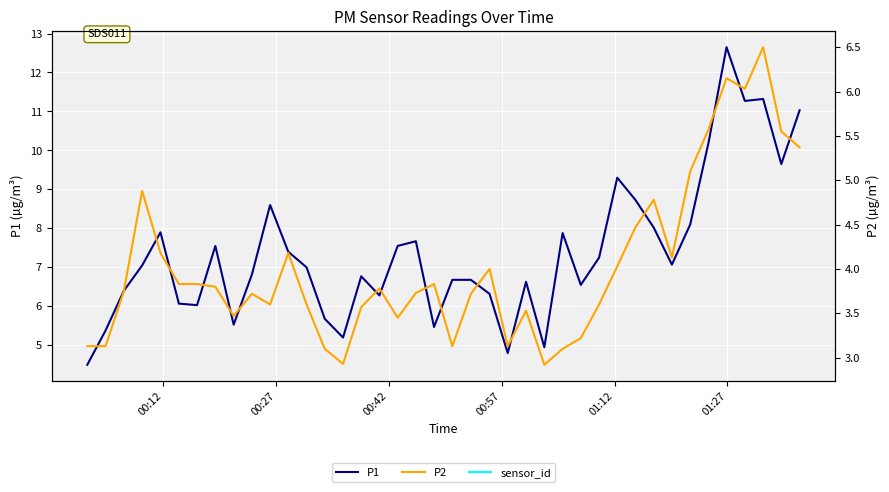

What is the minimum value for P1?

4.5